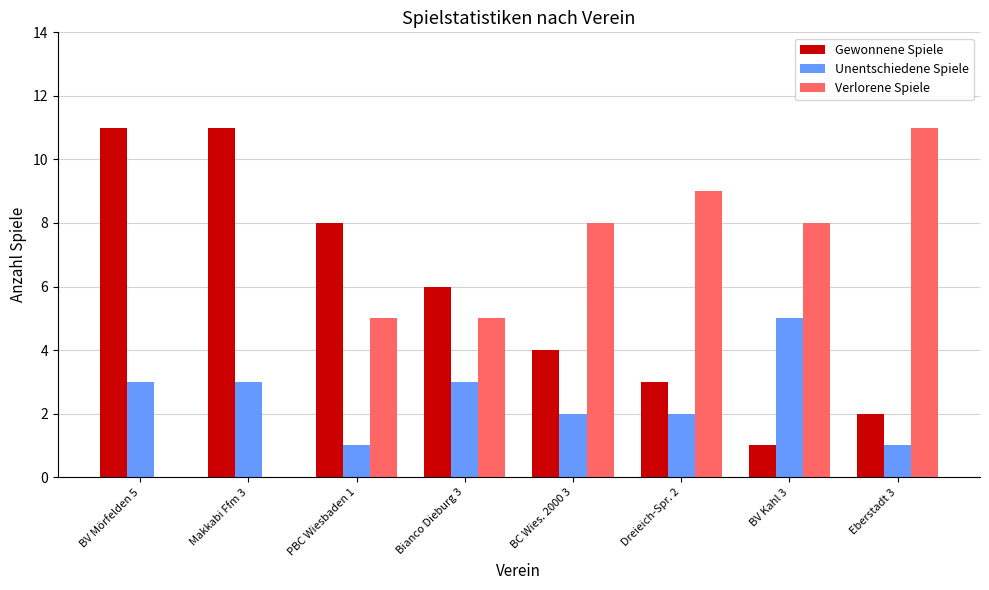

Is the value of Verlorene Spiele at Eberstadt 3 greater than the value of Gewonnene Spiele at PBC Wiesbaden 1?

Yes